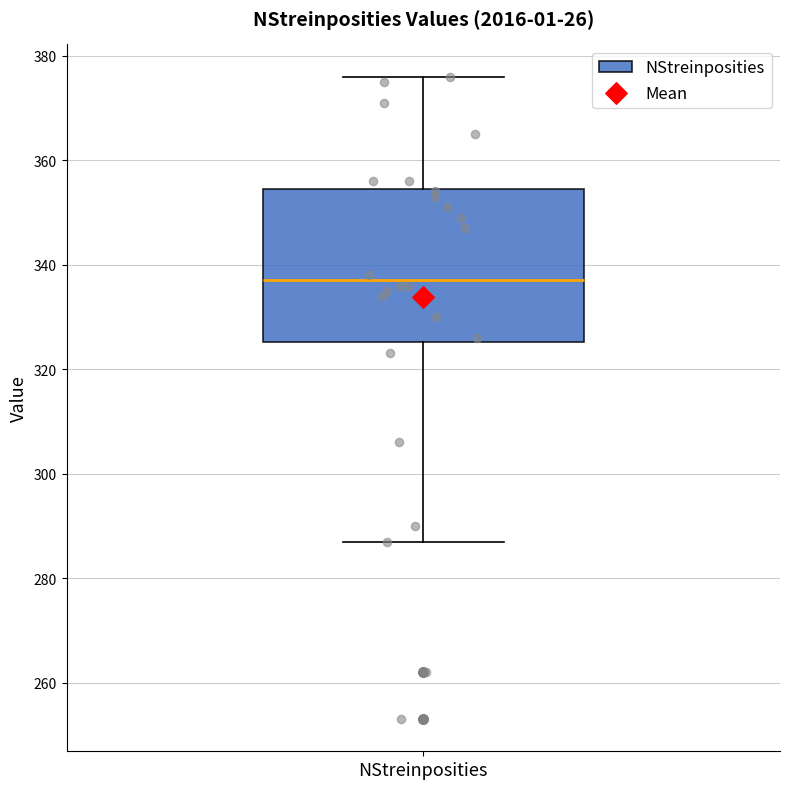

Transcribe this box plot: give where the median line is, the range the box spans, and where the two whiskers end, as read against the y-axis. The values are not printed on the chart, so give them approximately, as read against the axis.

median 338, box 326 to 354, whiskers 288 to 376